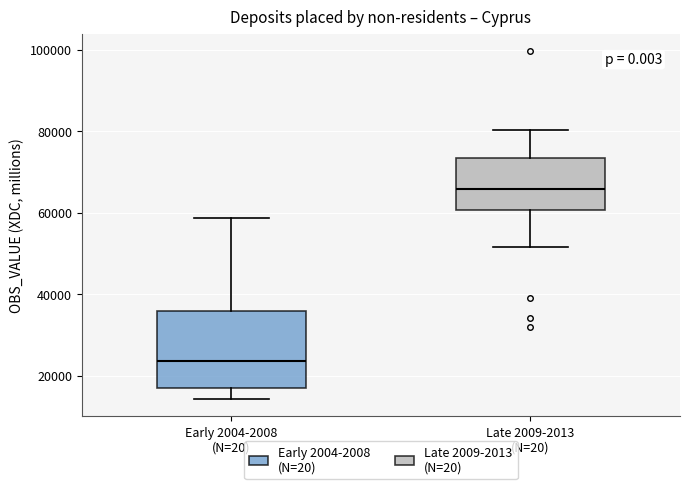

Reading left to right, transcribe this box plot: for each box, give where its median line is, the range the box spans, and where its two whiskers end, as read against the y-axis. The values are not printed on the chart, so give them approximately, as read against the axis.

Early 2004-2008 (N=20): median 24000, box 18000 to 36000, whiskers 14000 to 58000
Late 2009-2013 (N=20): median 66000, box 60000 to 74000, whiskers 52000 to 80000